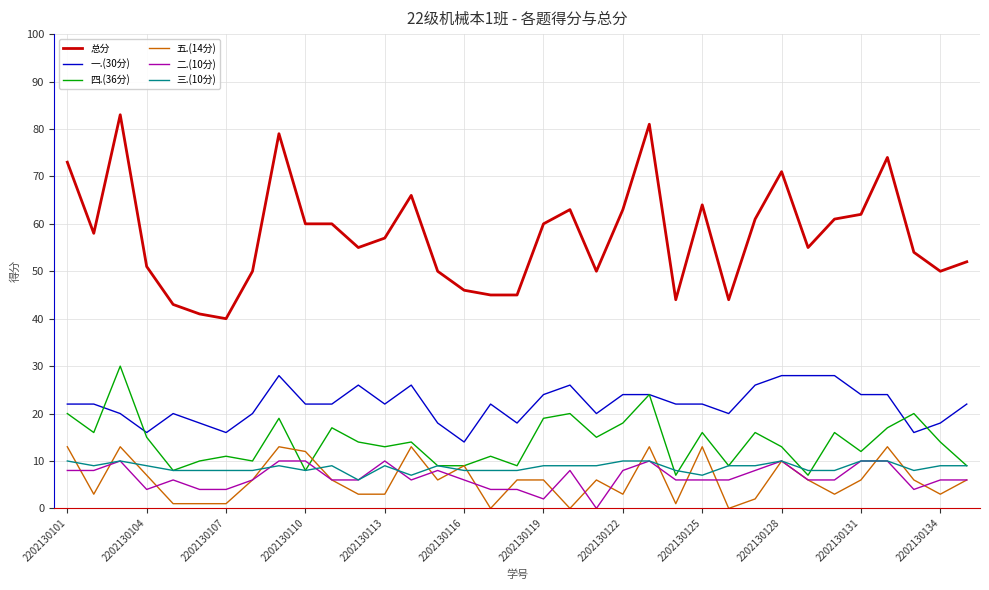

What is the maximum value shown in the chart?

83